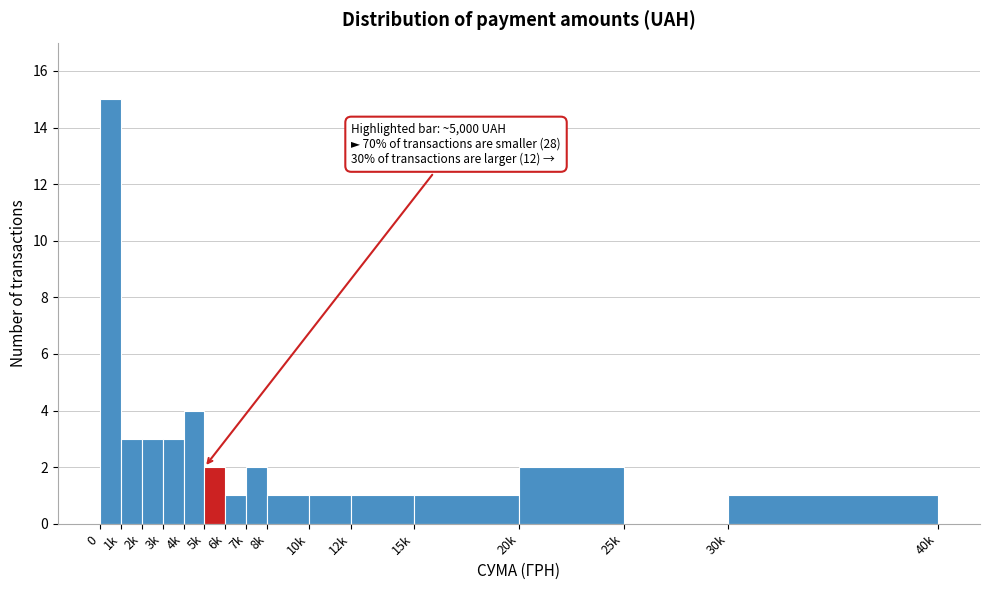

Reading left to right, extract all data points from this chart.

0=15	1k=3	2k=3	3k=3	4k=4	5k=2	6k=1	7k=2	8k=1	10k=1	12k=1	15k=1	20k=2	25k=0	30k=1